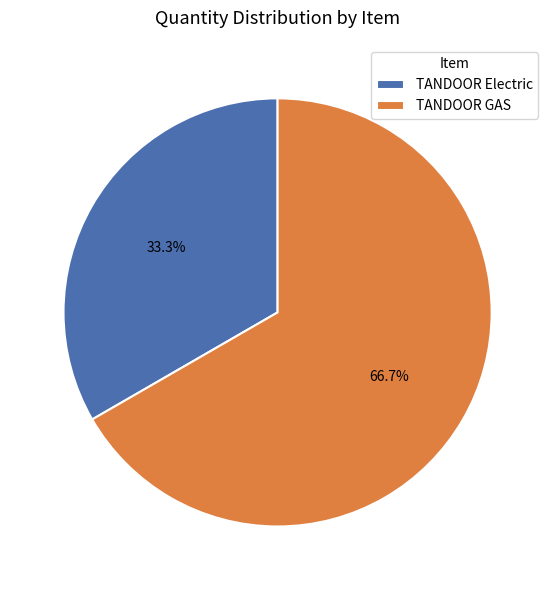

Is there a majority slice in this chart?

Yes